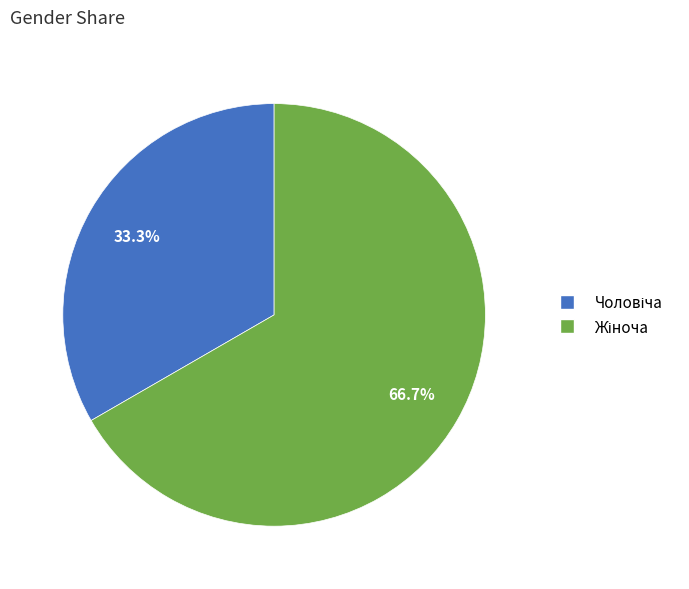

To the nearest percent, what is the average slice percentage?

50%